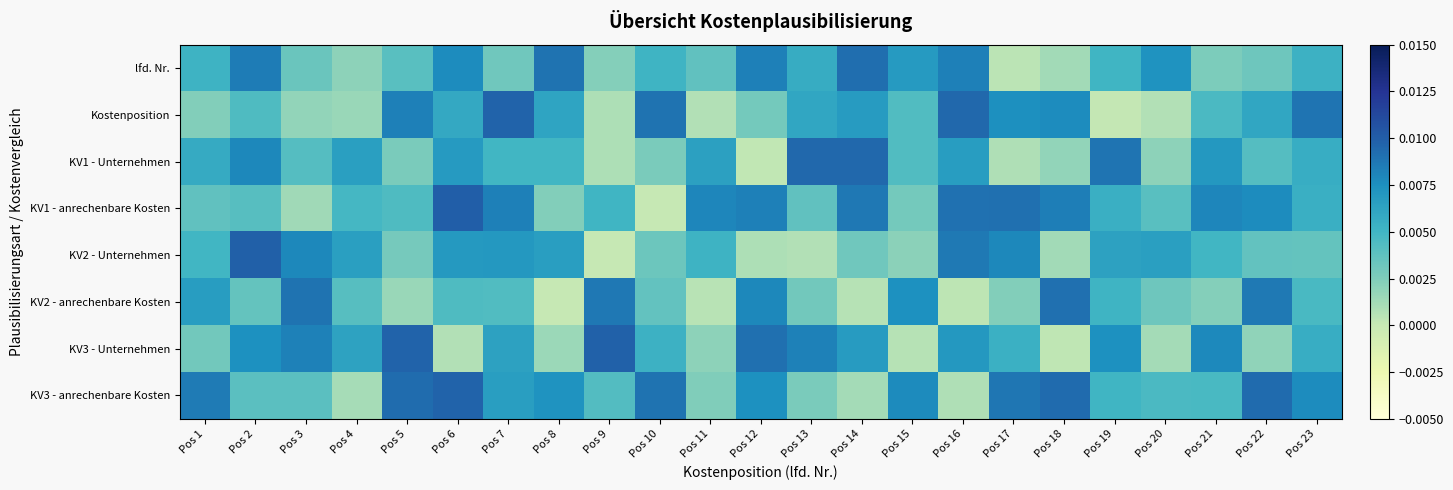

Count the number of categories in the chart.

23